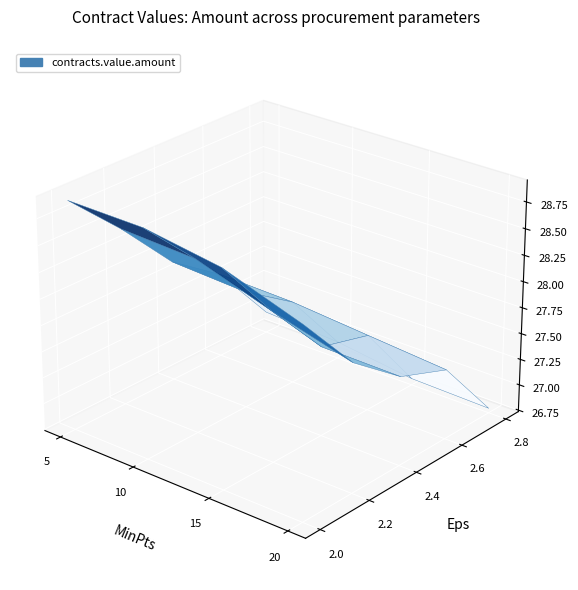

Reading right to left, list all the values displayed in this chart.

26779929.9	26798417.0	26899049.6	26942401.3	27402582.4	27466203.0	27531027.0	27552369.9	27582662.0	27594504.9	27859424.8	27899488.7	27955686.2	28158207.0	28395847.6	28432138.6	28537892.2	28786685.4	28898359.2	28909060.7